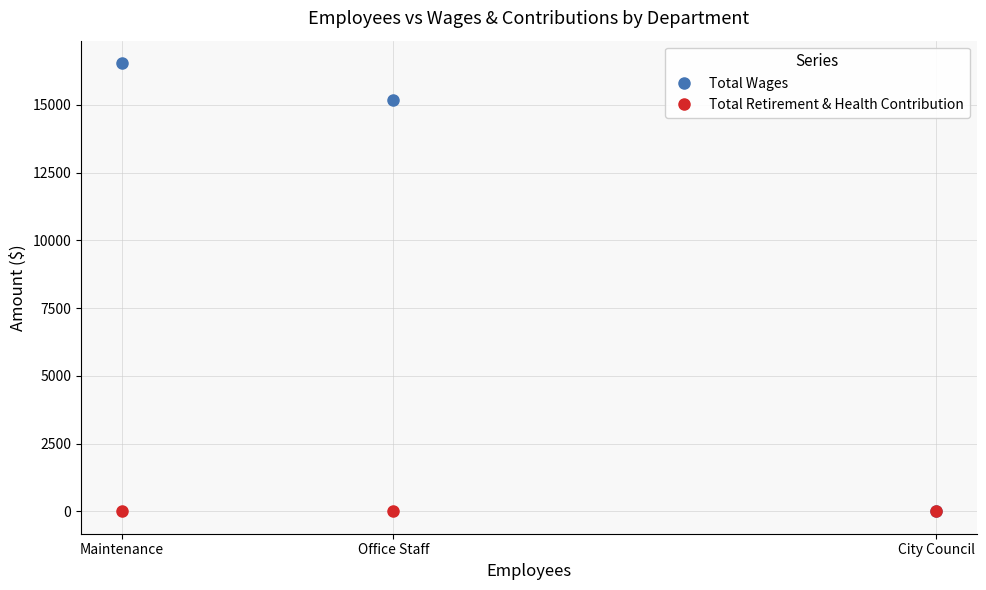

At which category is the sum across all series the highest?

Maintenance